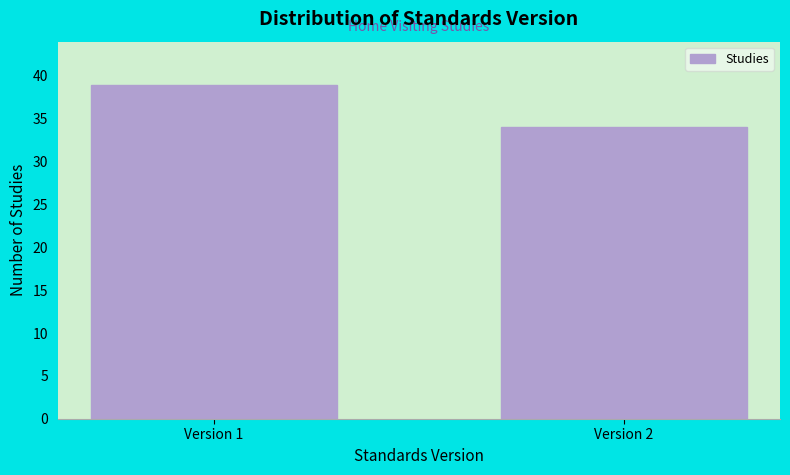

Reading left to right, list all the values displayed in this chart.

39	34